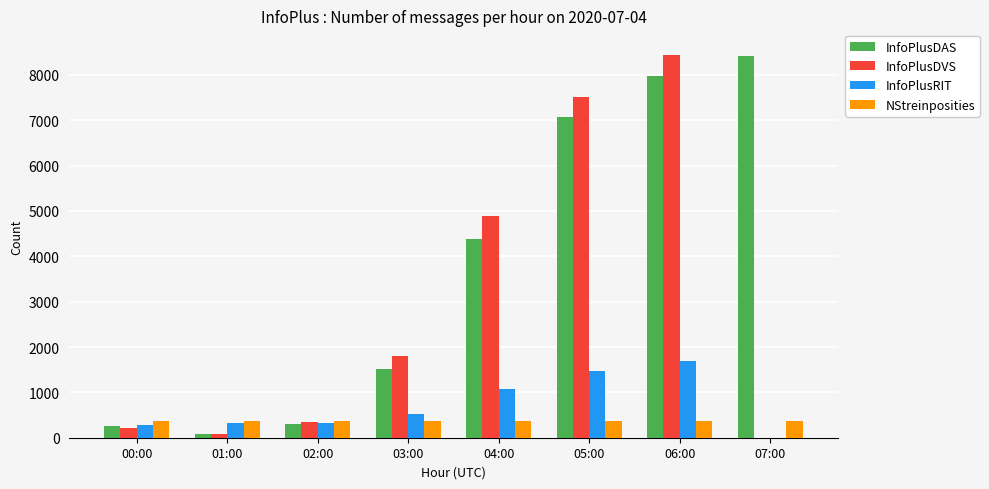

What is the highest value of the NStreinposities series?

360